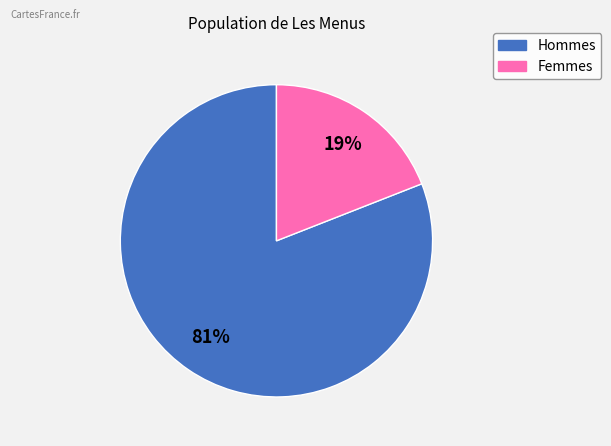

Is there a majority slice in this chart?

Yes